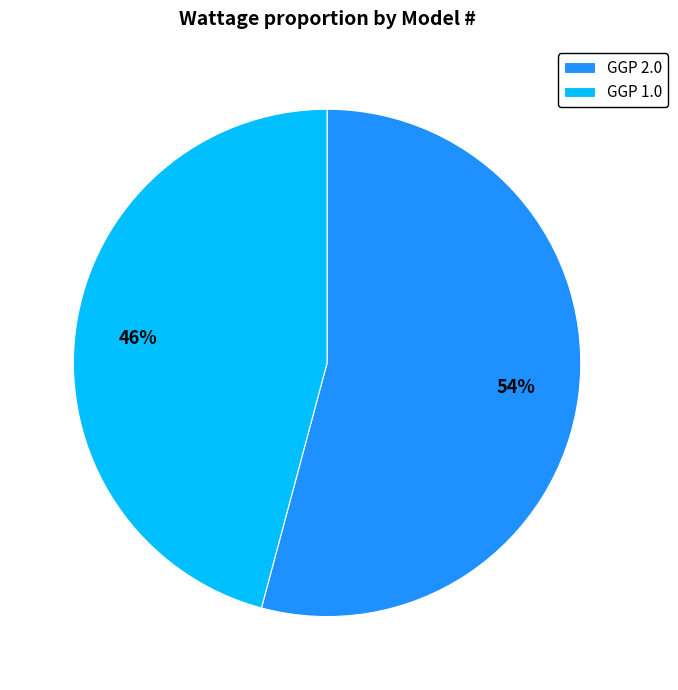

How many slices are in this pie chart?

2